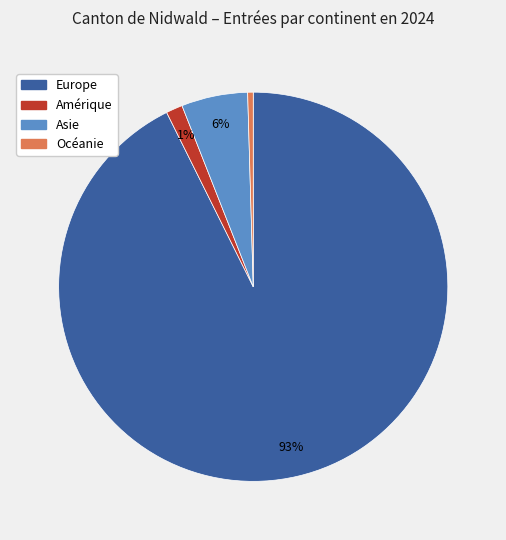

Is there any slice that represents more than half of the pie?

Yes